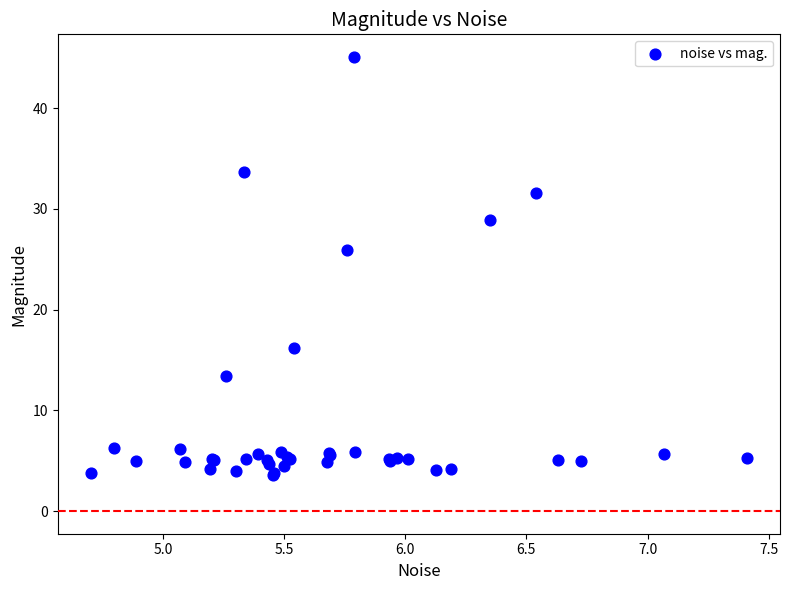

What Y value in the scatter plot is closest to 24?

26.0